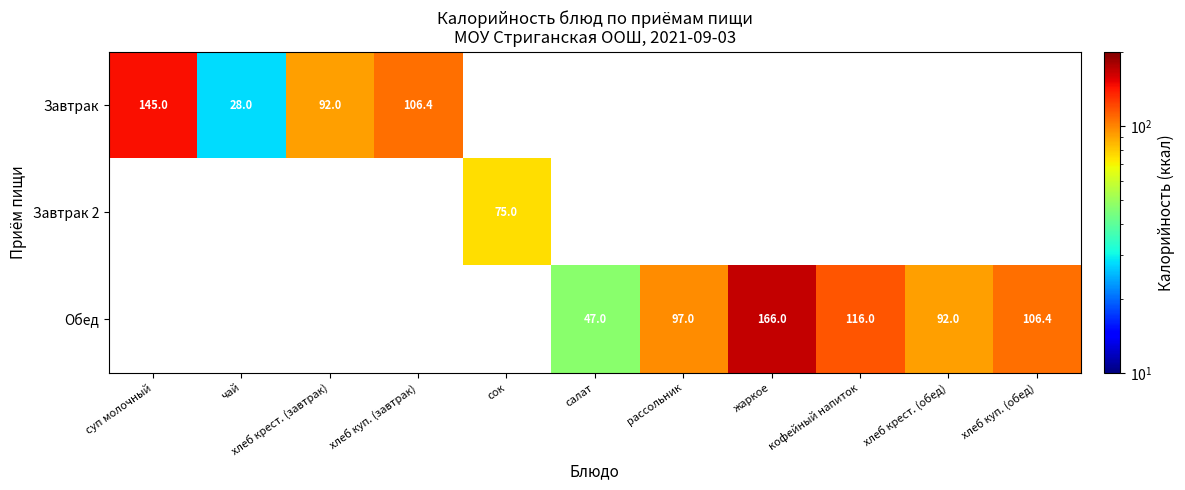

Is it true that Завтрак 2 equals 121.8 at сок?

False